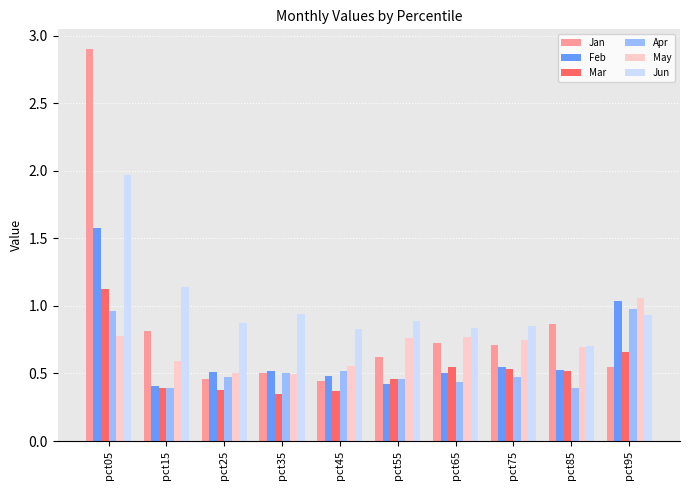

Which category has the highest value in the Feb series?

pct05